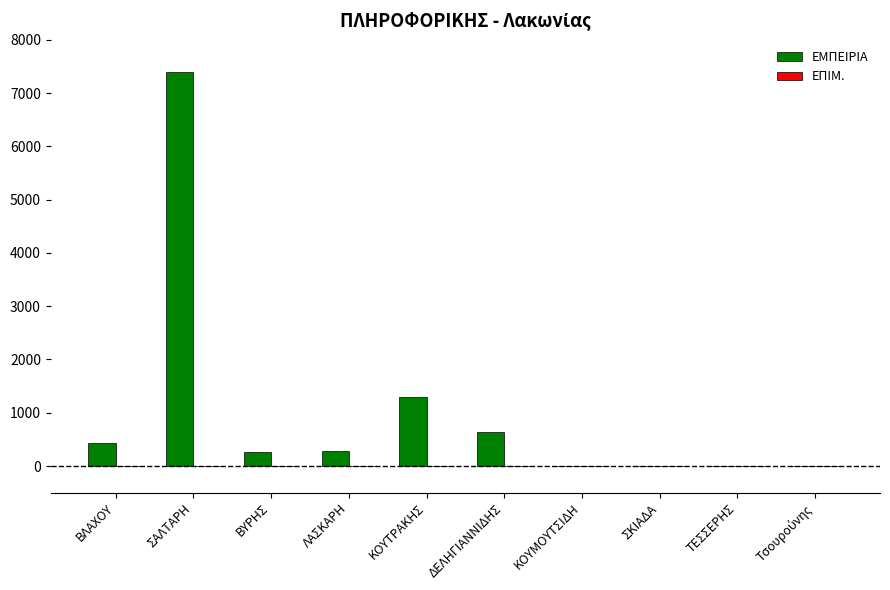

Count the number of categories in the chart.

10